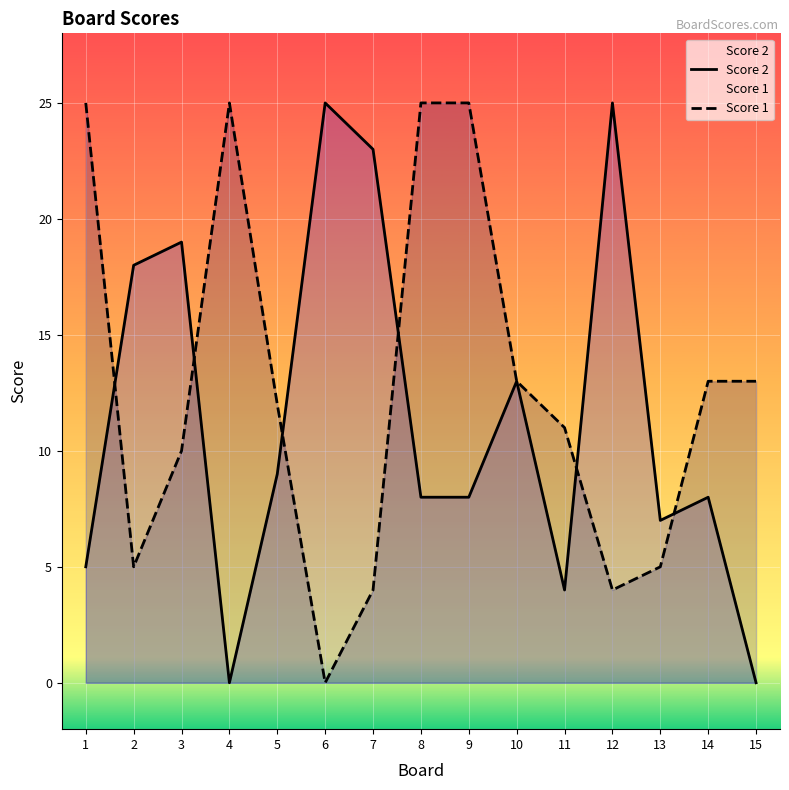

At 5, list the series in order from largest to smallest.

Score 1, Score 2